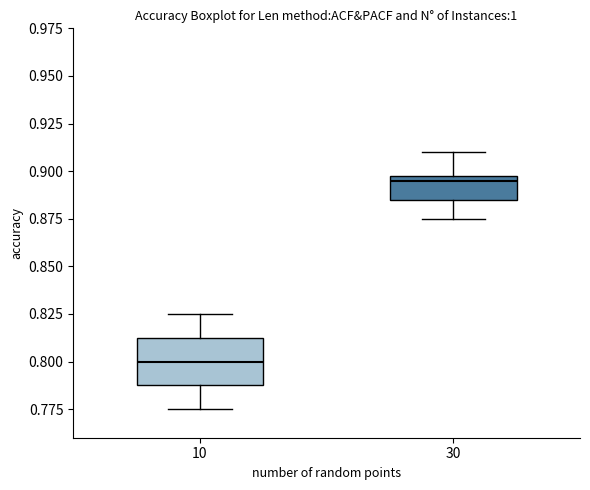

Which box has the lowest median line?

10